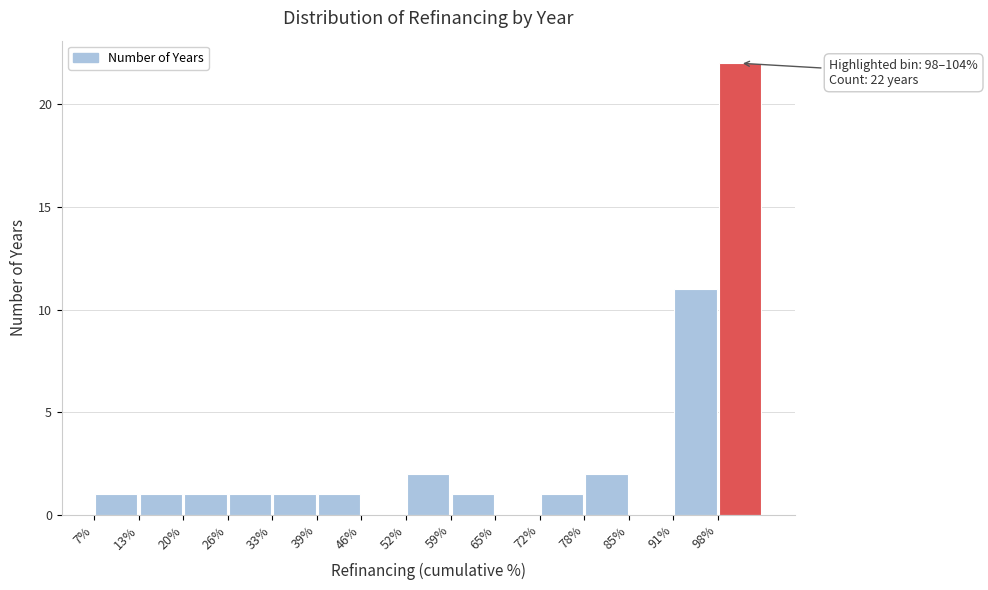

Which range on the x-axis has the tallest bar?

98 to 104